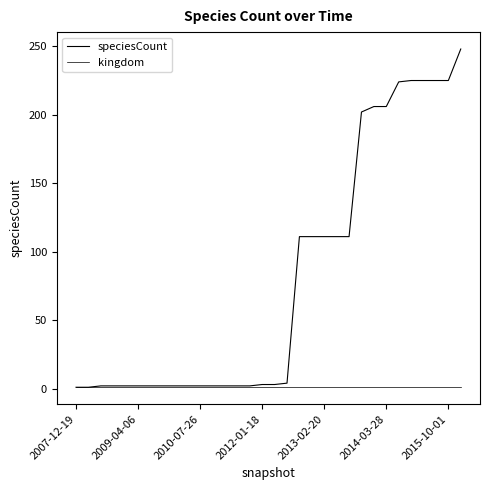

How many lines are shown in the chart?

2